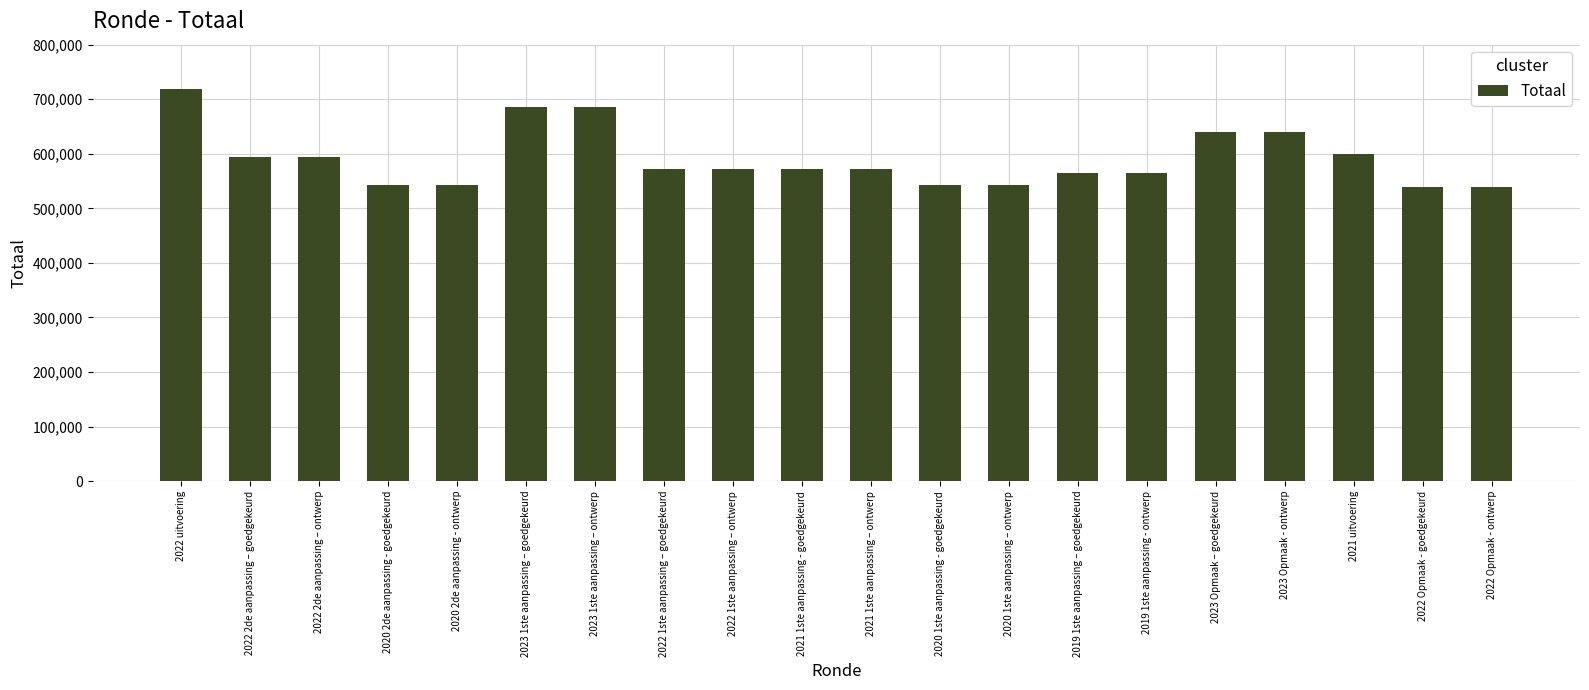

The chart shows a value of 541866 at 2020 1ste aanpassing - goedgekeurd. True or false?

True